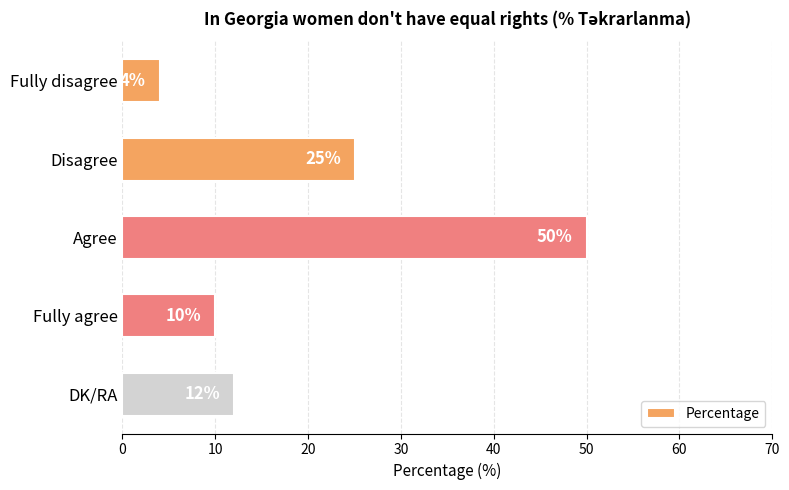

The chart shows a value of 40 at Disagree. True or false?

False